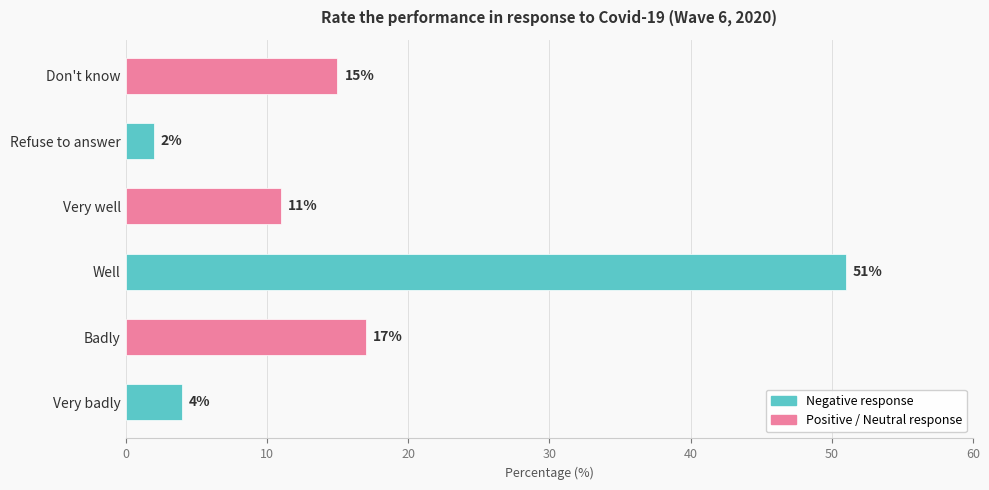

How many data points are less than 15?

3